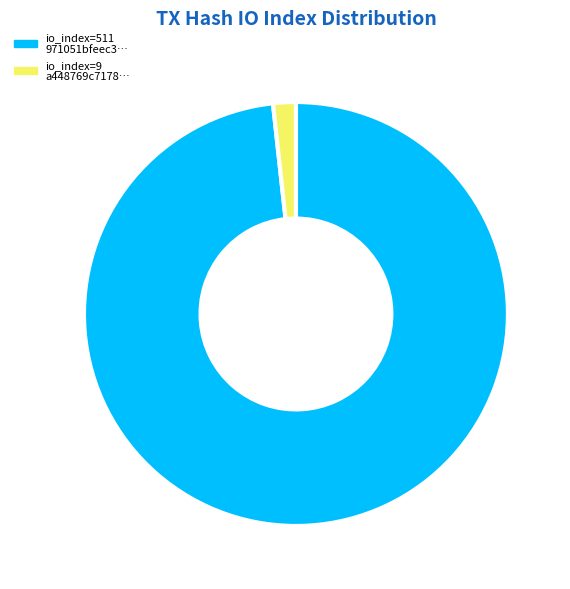

Is there any slice that represents more than half of the pie?

Yes